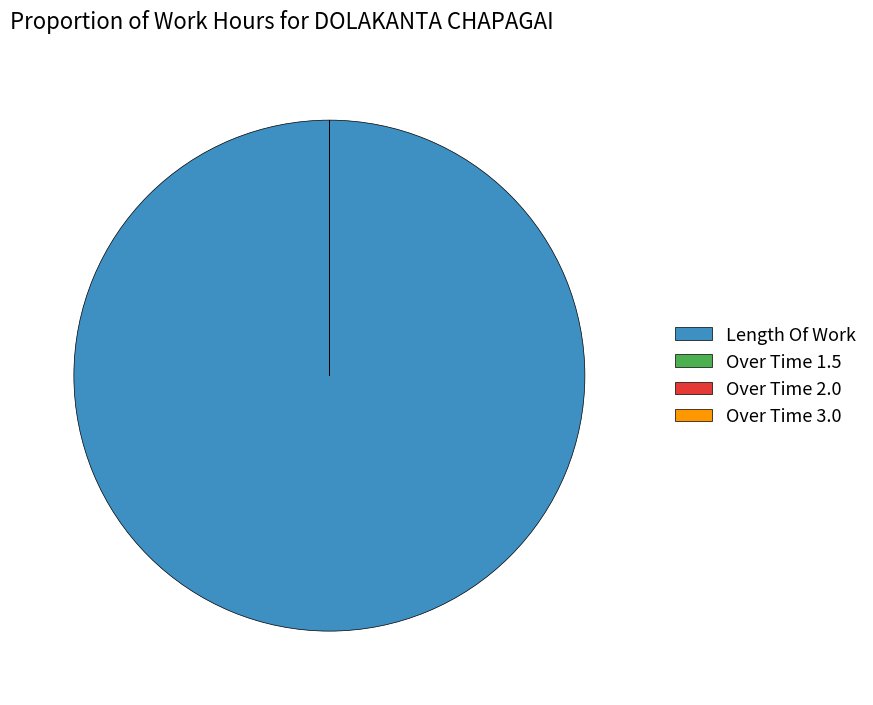

What is the largest slice in the pie chart?

Length Of Work